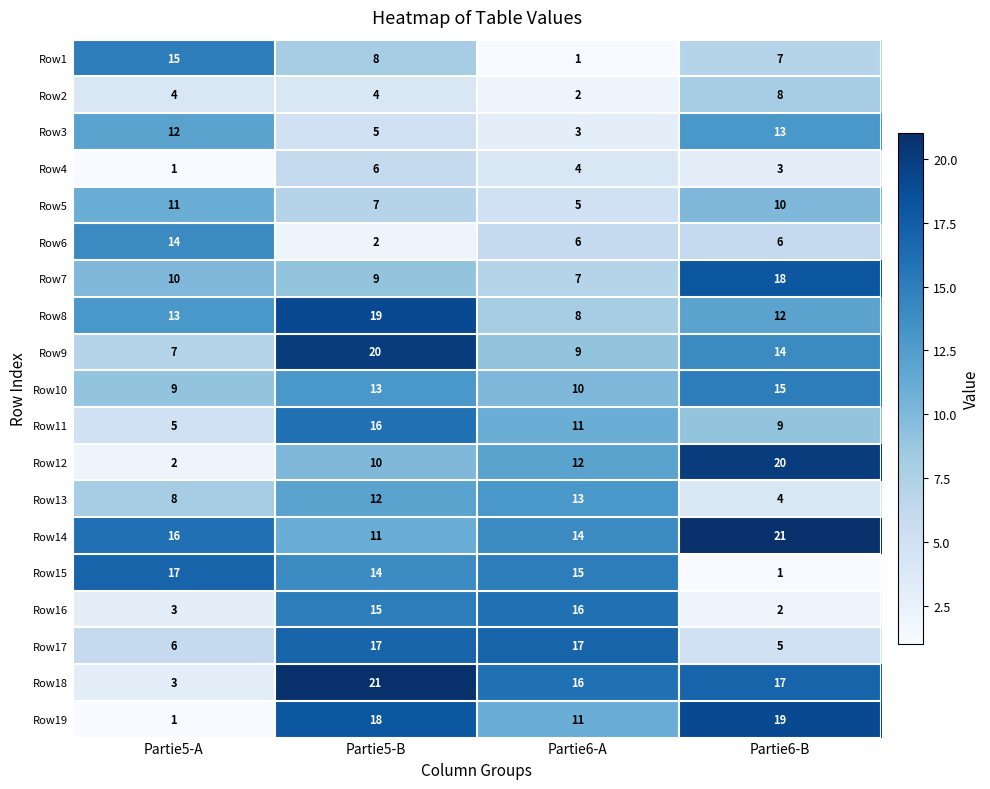

At how many categories does at least one series exceed 14?

4